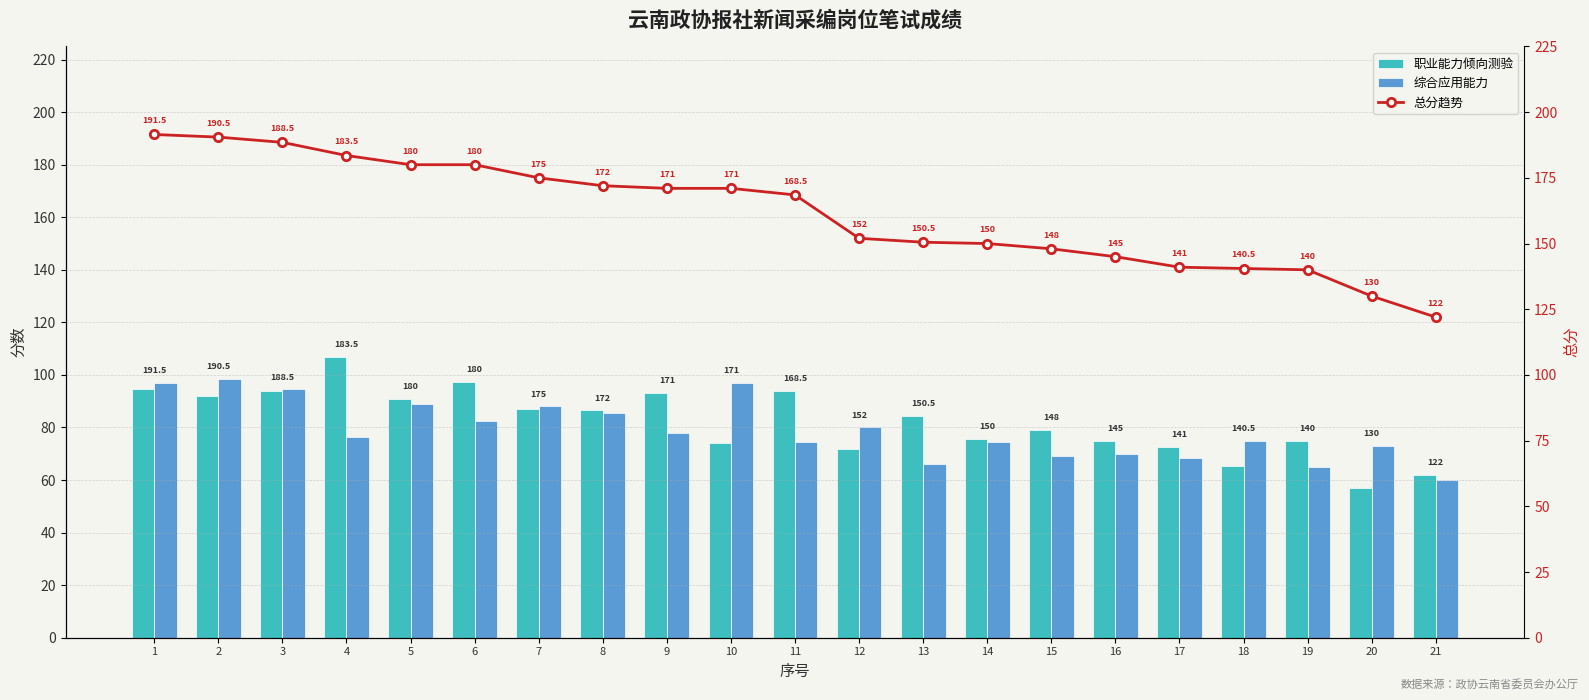

The 综合应用能力 series shows 74.5 at 11. True or false?

True